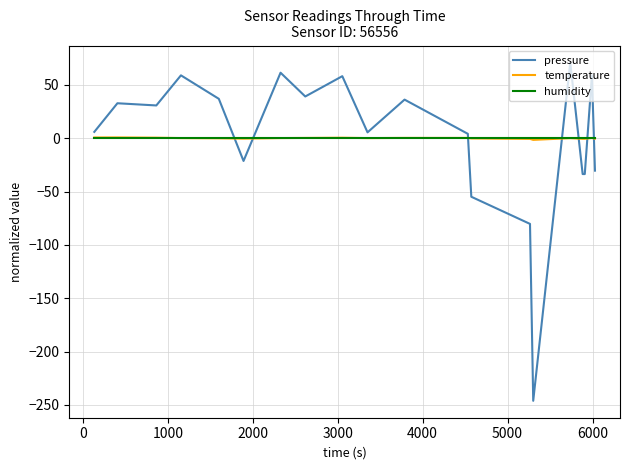

What is the minimum value shown in the chart?

-246.1